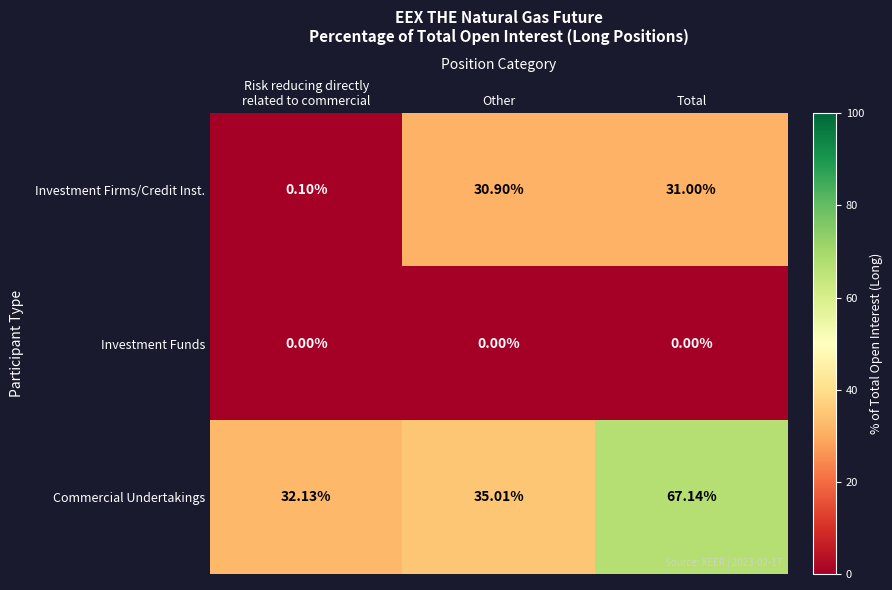

List the series in order of their peak value, highest first.

Commercial Undertakings, Investment Firms/Credit Inst., Investment Funds